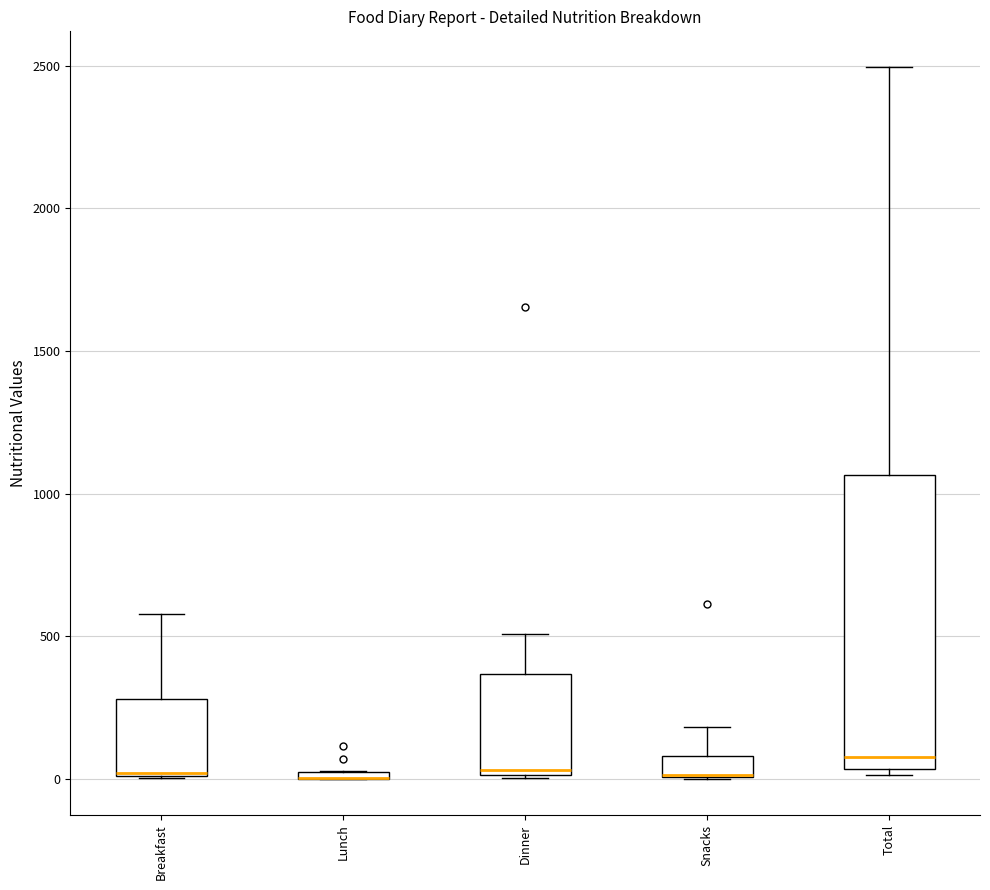

Where is the upper edge of the box for Snacks on the y-axis? The values are not printed on the chart, so give them approximately, as read against the axis.

100